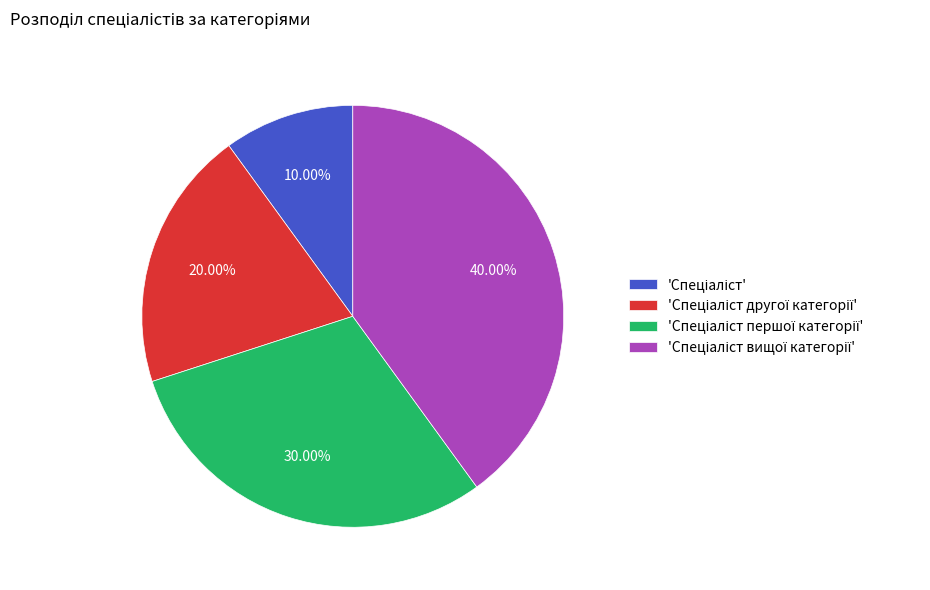

Is there a majority slice in this chart?

No